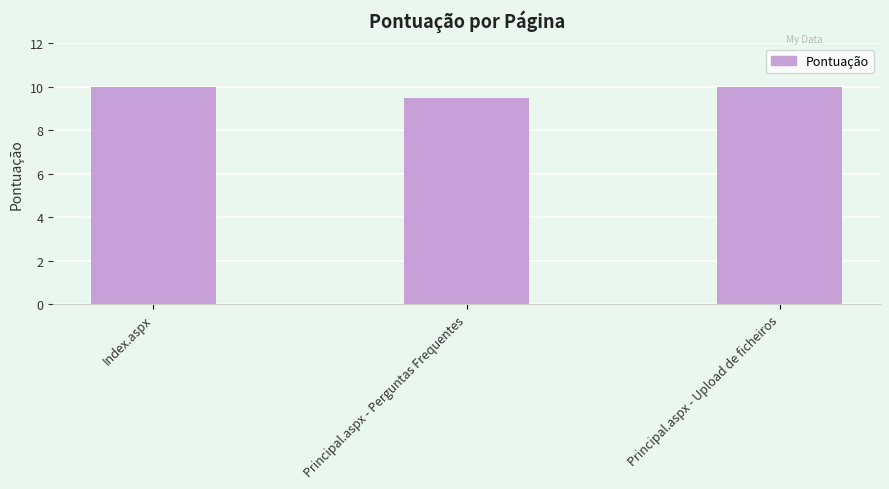

Which has a higher value, Principal.aspx - Perguntas Frequentes or Principal.aspx - Upload de ficheiros?

Principal.aspx - Upload de ficheiros